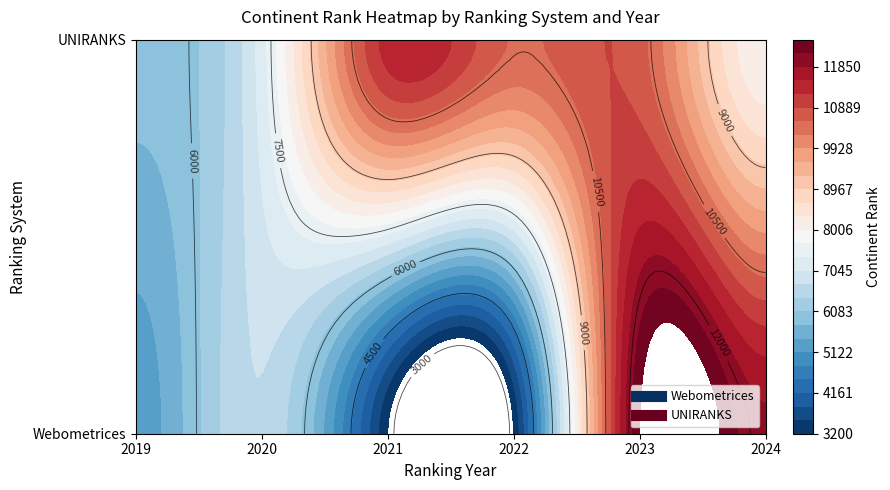

Count the number of data series in this chart.

2